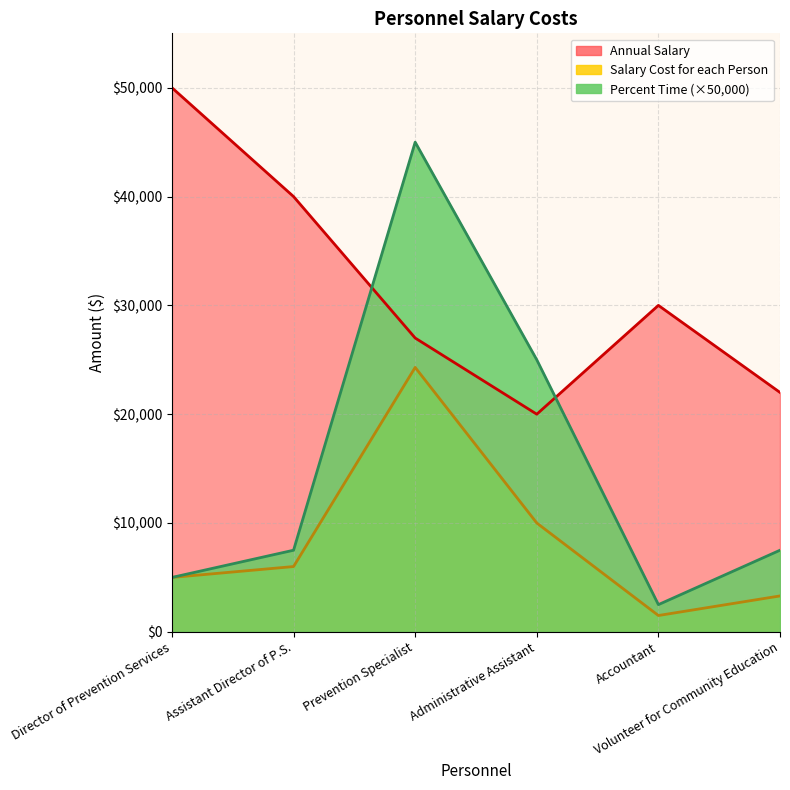

Rank the series at Accountant from lowest to highest value.

Salary Cost for each Person, Percent Time, Annual Salary